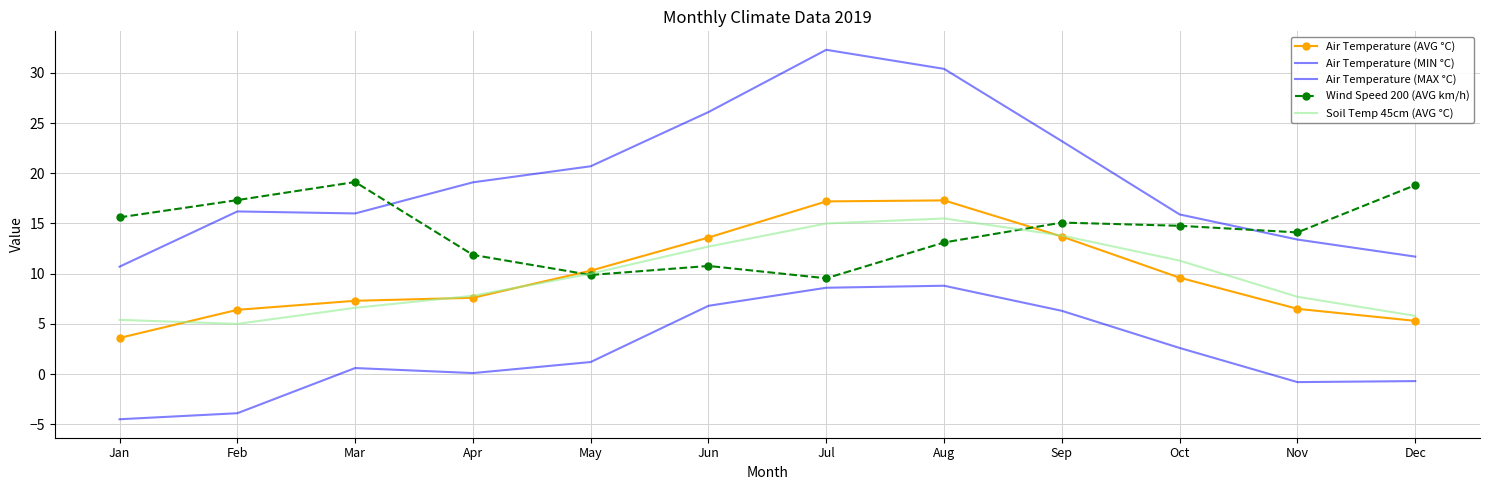

Which series has the largest total across all categories?

Air Temperature (MAX °C)